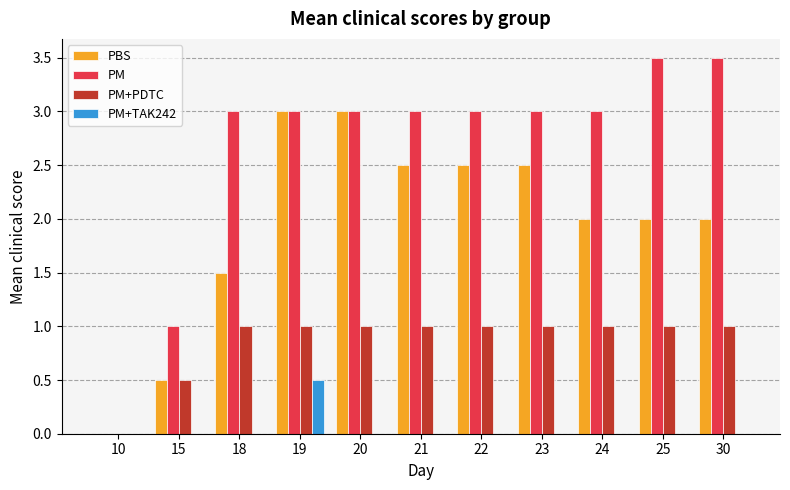

What is the difference between the PM+PDTC values at 10 and 22?

1.0